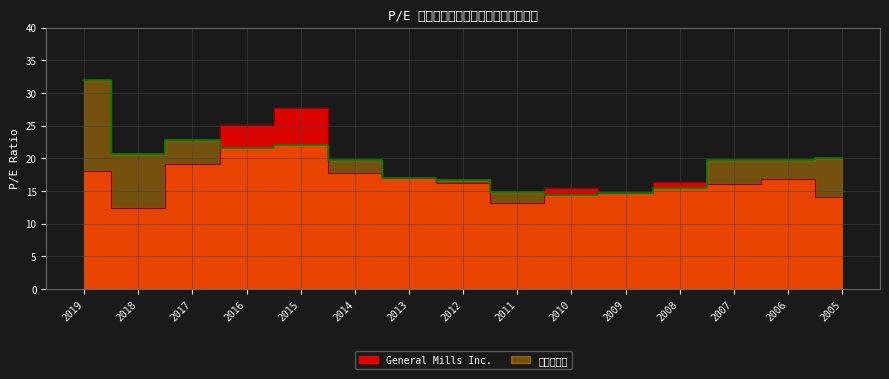

True or false: 必需消費品 and General Mills Inc. cross at least once.

True